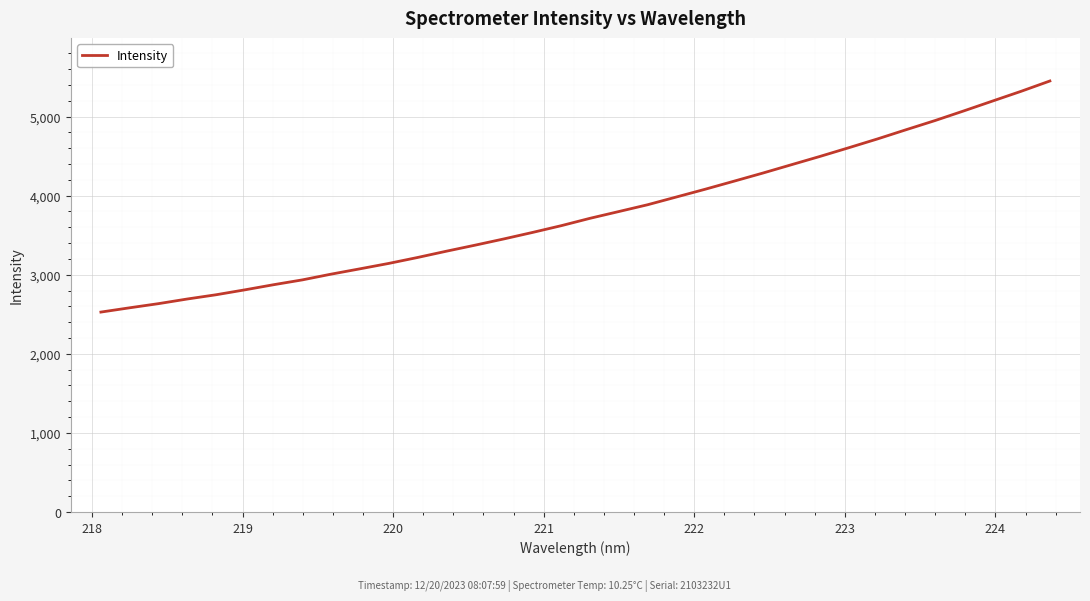

What is the minimum value shown in the chart?

2527.9